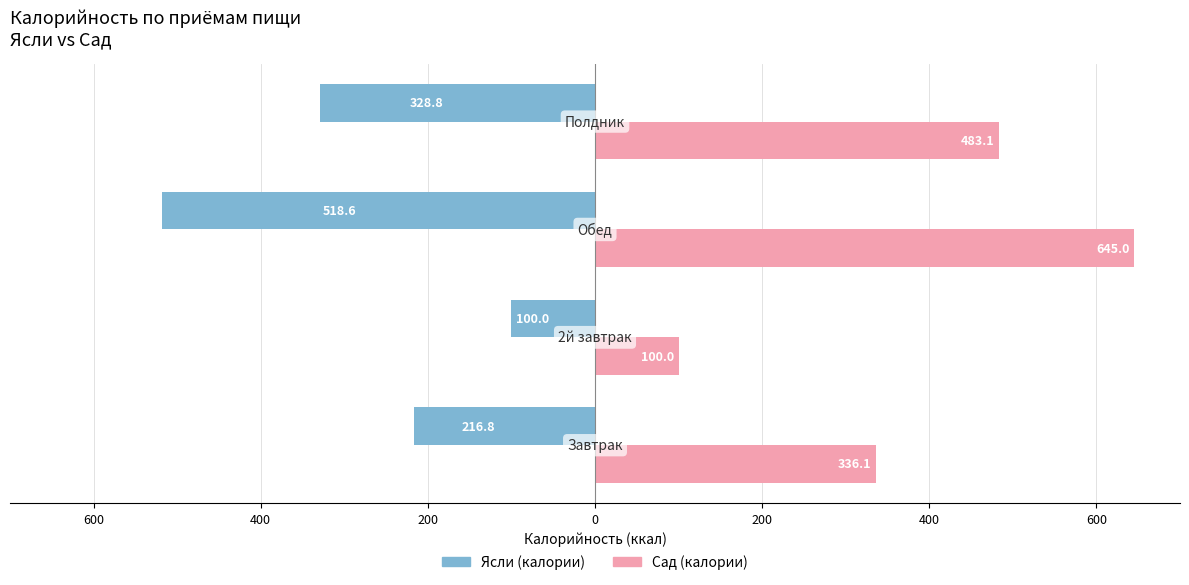

What are all the series names shown in the legend?

Ясли (калории), Сад (калории)